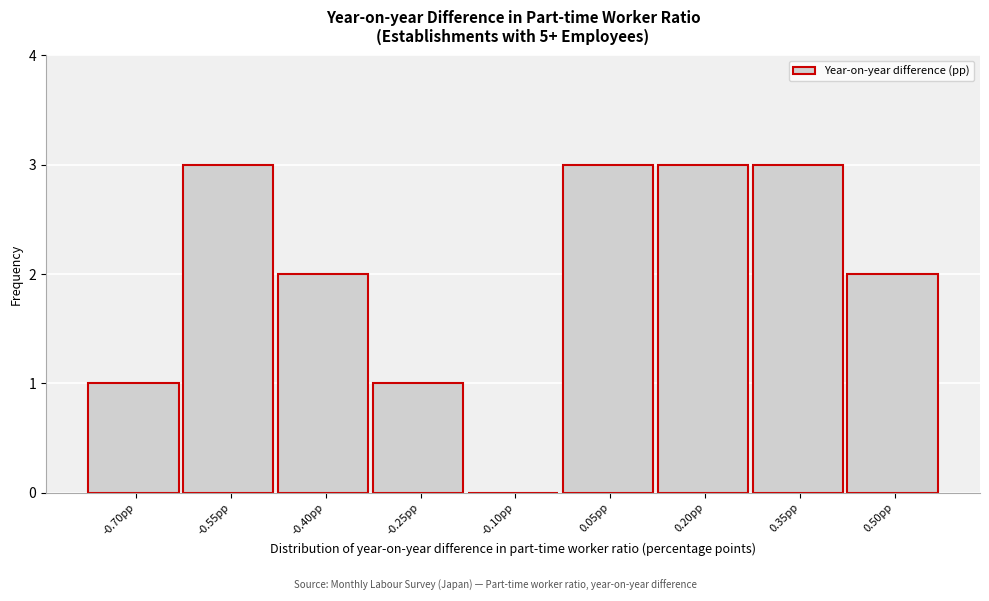

Reading right to left, extract all data points from this chart.

0.50pp=2	0.35pp=3	0.20pp=3	0.05pp=3	-0.10pp=0	-0.25pp=1	-0.40pp=2	-0.55pp=3	-0.70pp=1